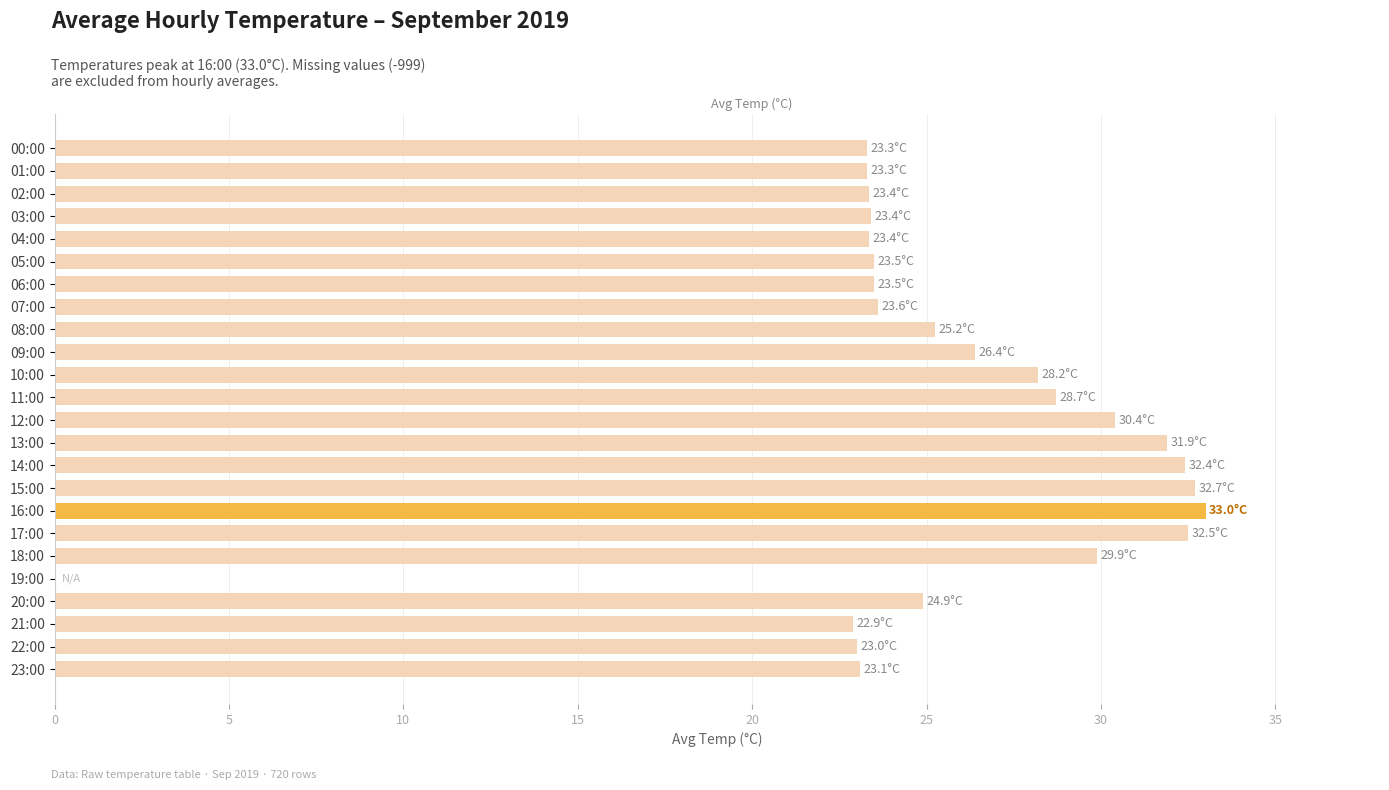

How many data points does each series have?

24